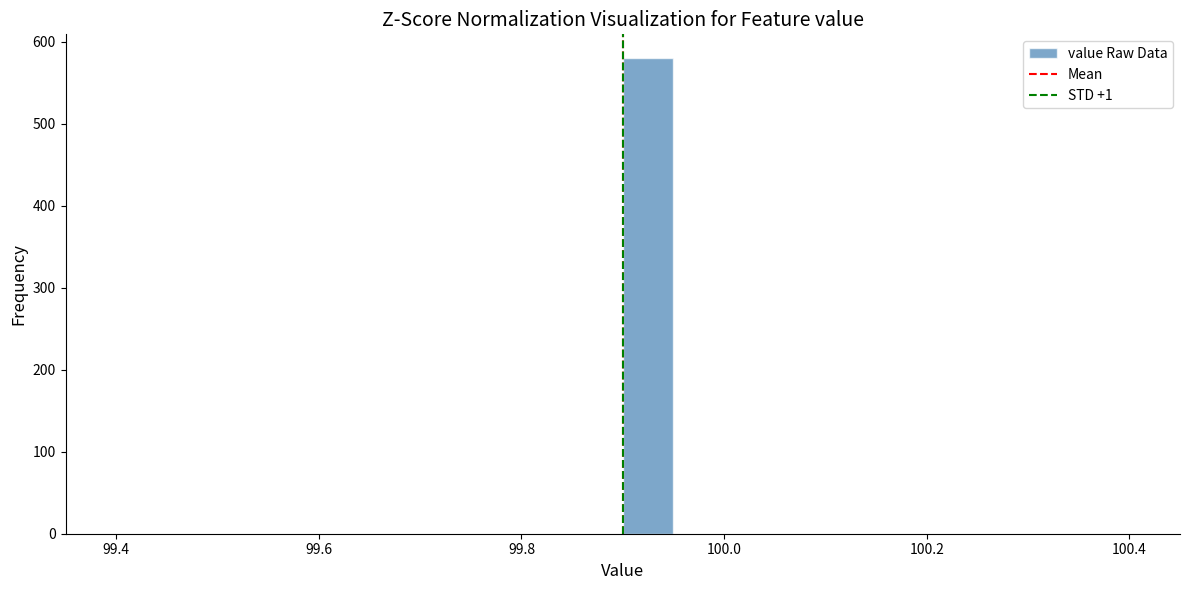

Read against the x-axis, roughly where is the centre of the tallest bar?

99.92